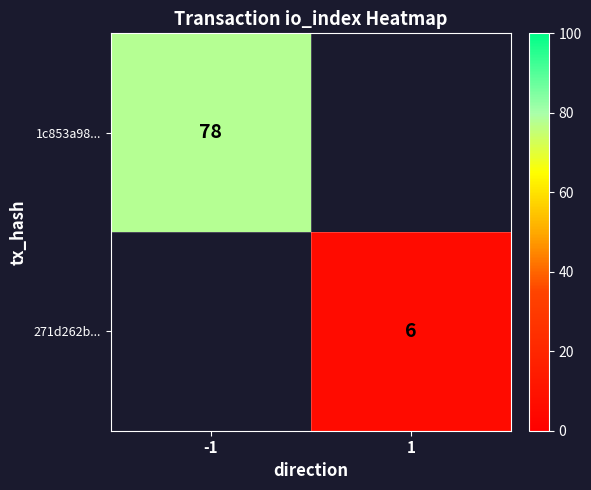

Is it true that 271d262b... equals 3 at 1?

False